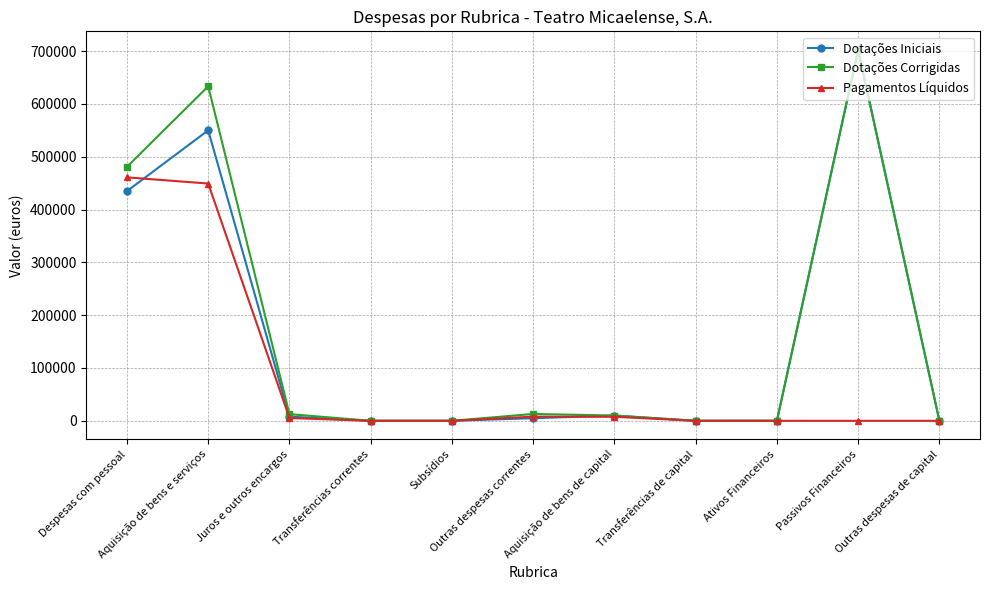

What is the value of the Dotações Iniciais point at the 9th from the left?

20.0